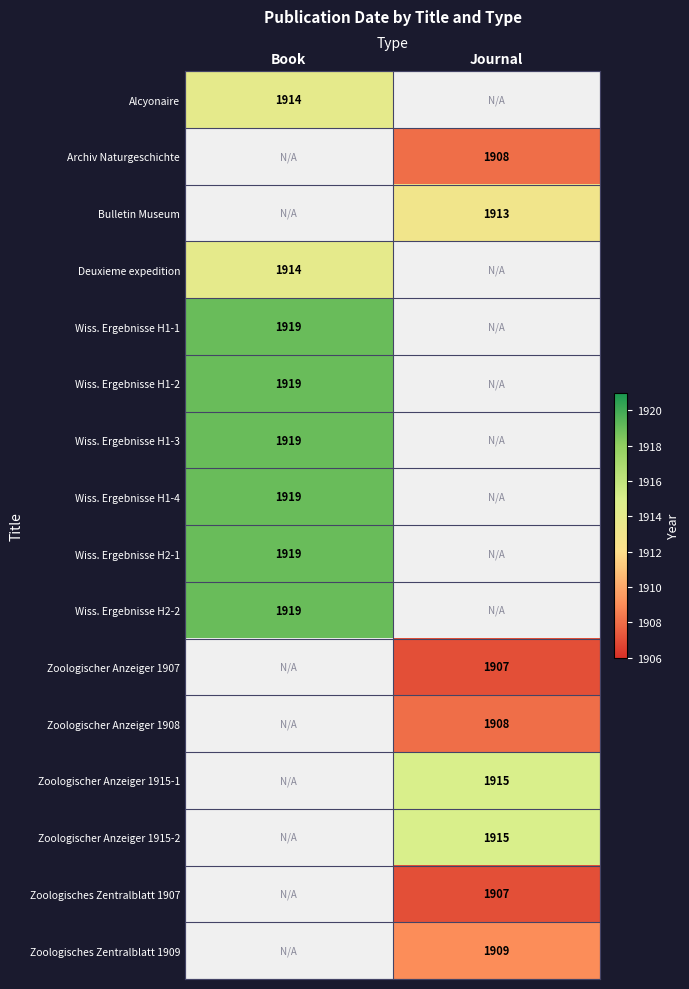

The value of Wiss. Ergebnisse H1-1 at Book is 464. True or false?

False